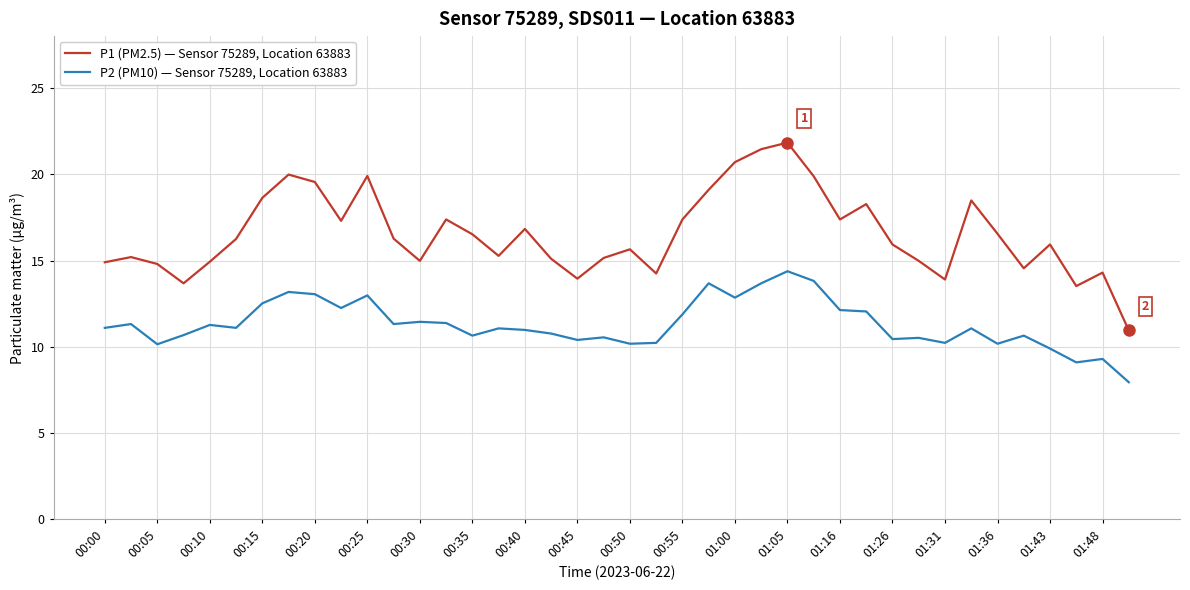

True or false: P2 (PM10) — Sensor 75289, Location 63883 and P1 (PM2.5) — Sensor 75289, Location 63883 cross at least once.

False